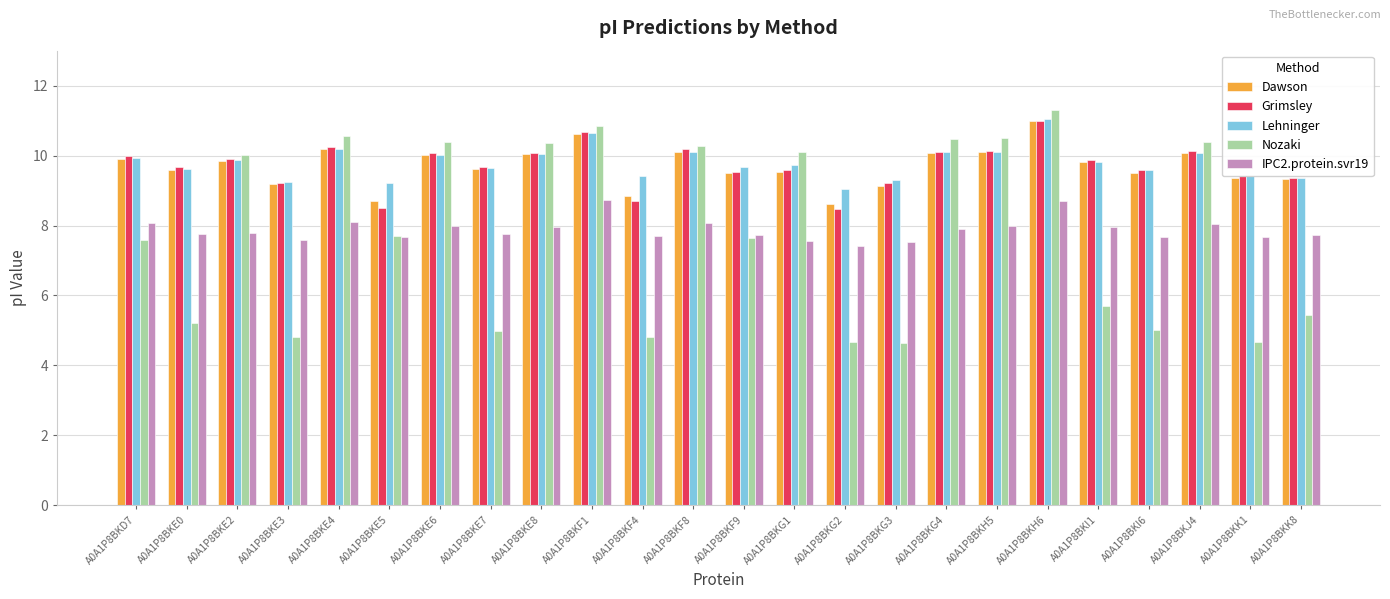

At which label does Dawson first exceed 9?

A0A1P8BKD7